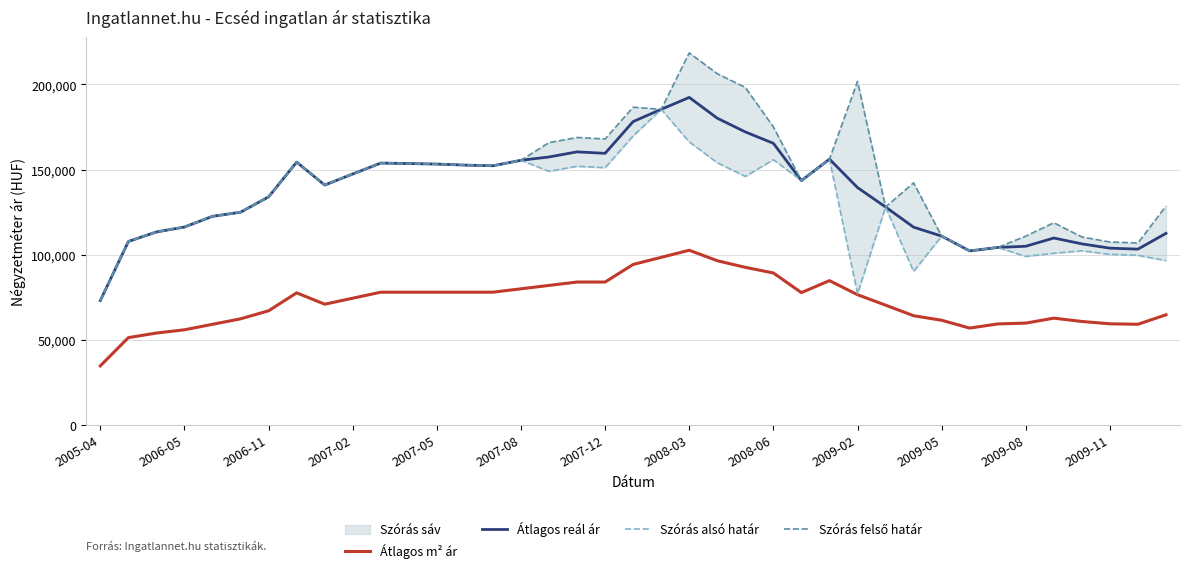

True or false: Szórás felső határ and Átlagos m² ár intersect in this chart.

False